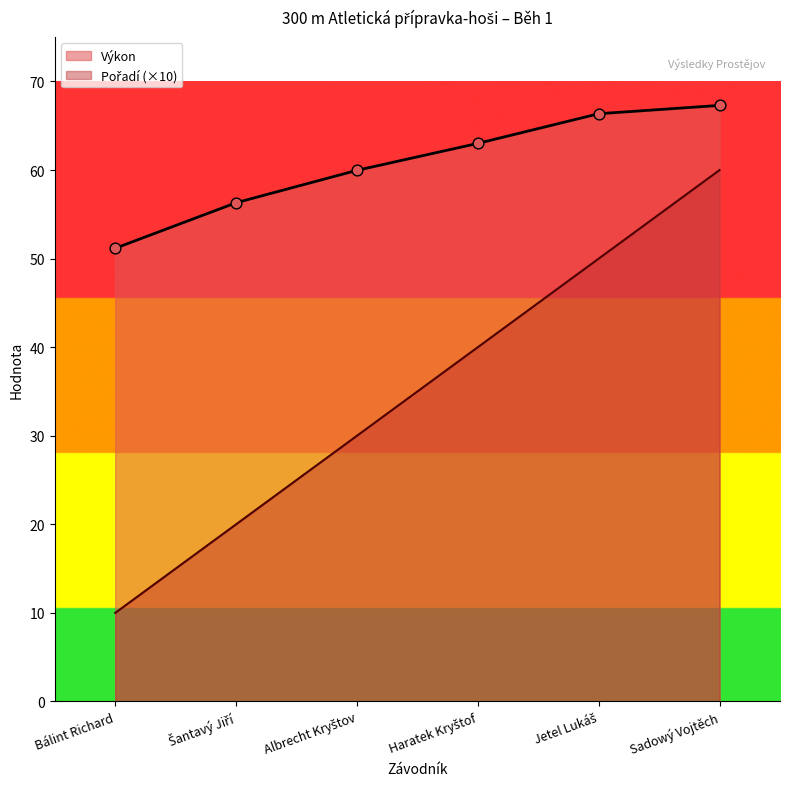

Is the value of Výkon at Sadowý Vojtěch greater than the value of Pořadí at Haratek Kryštof?

Yes